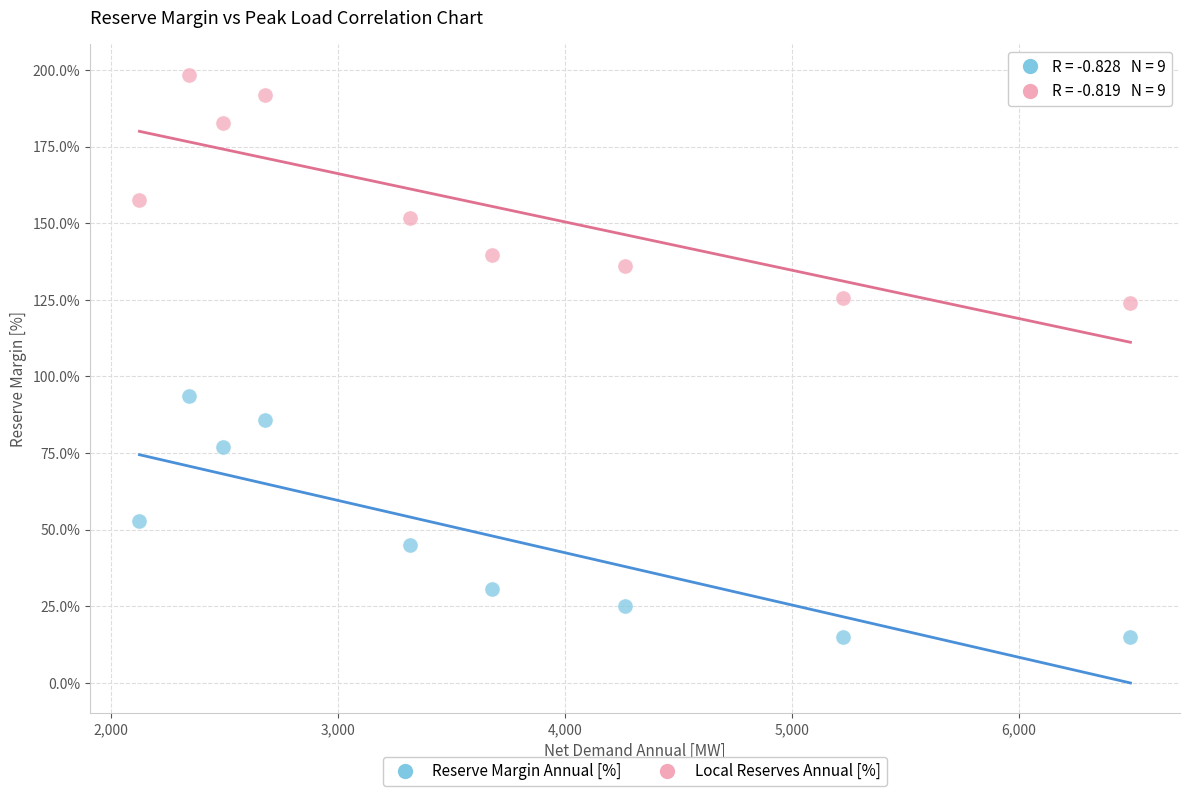

Which series has the largest Y range (max minus min)?

Reserve Margin Annual [%]